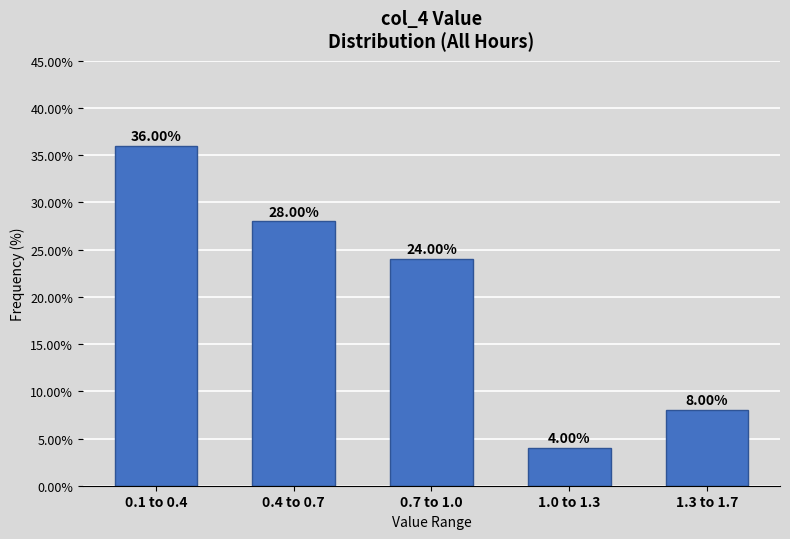

What is the change in value from 0.1 to 0.4 to 1.3 to 1.7?

-28.0